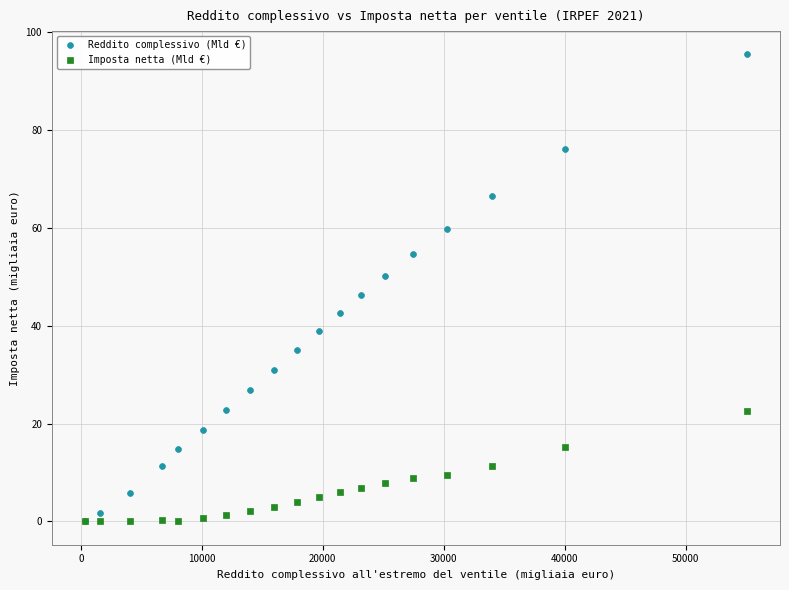

Which series contains the highest Y value?

Reddito complessivo (Mld €)